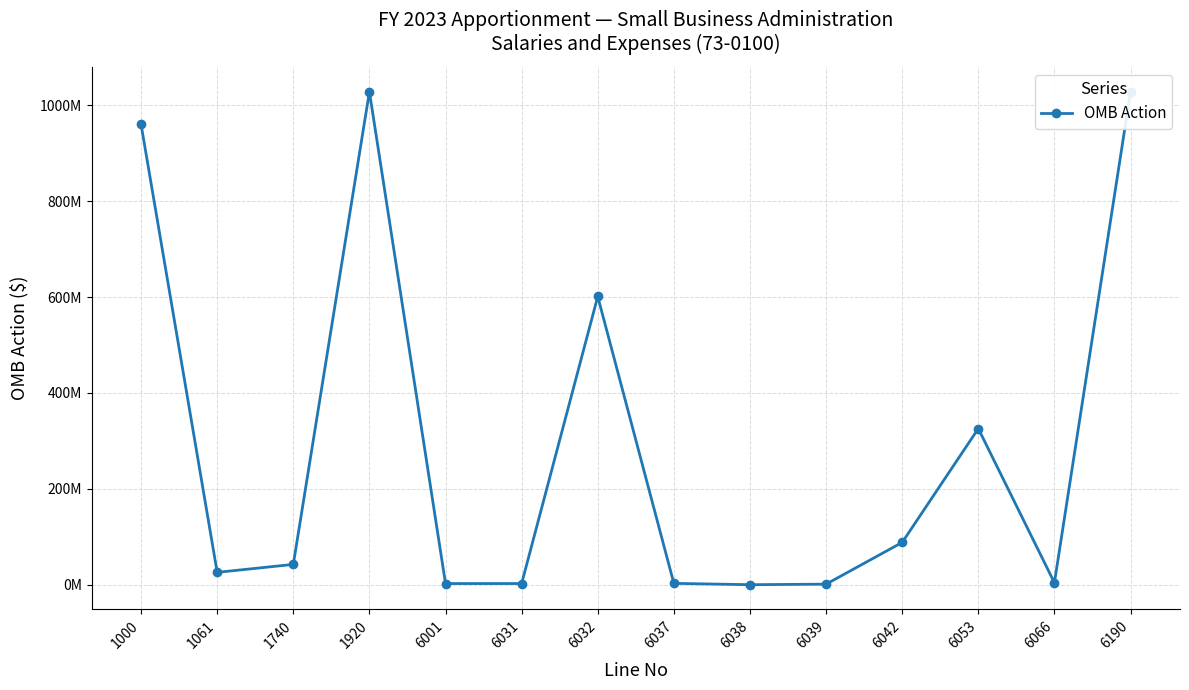

What is the sum of all values?

4113301100